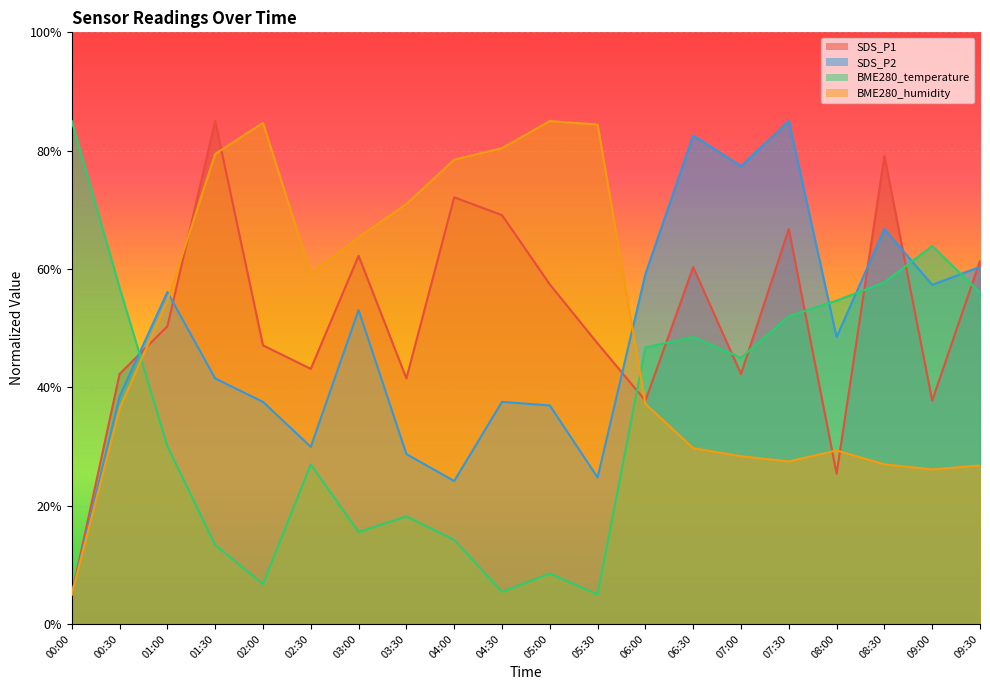

Which label corresponds to the smallest value in the chart?

00:00